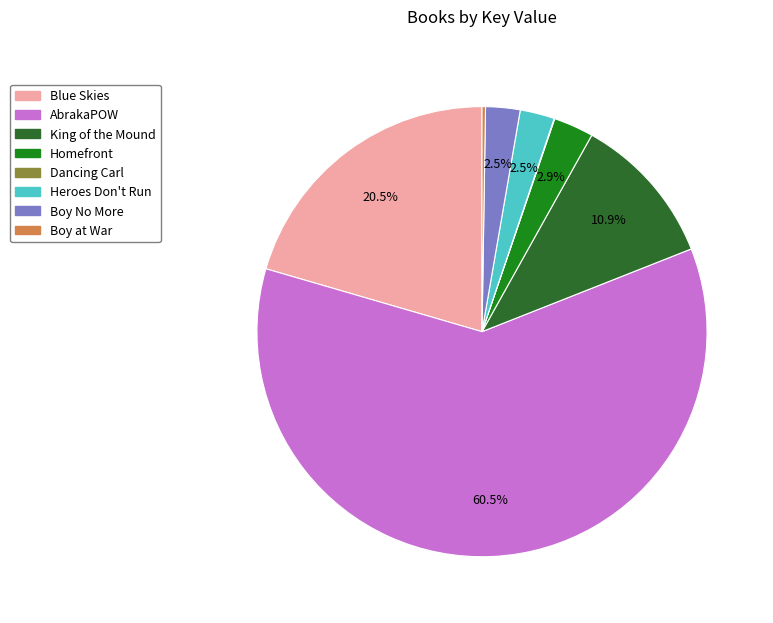

Is there a majority slice in this chart?

Yes